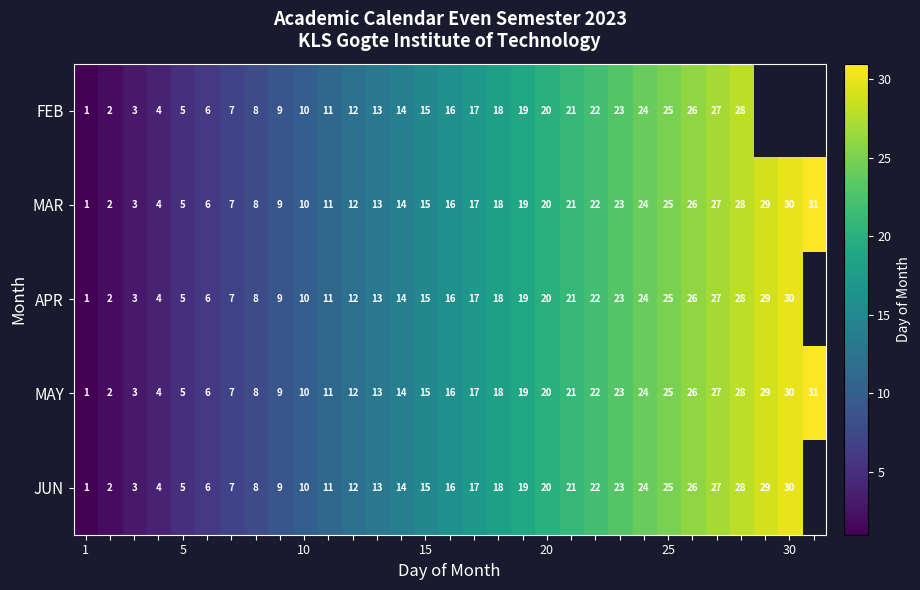

The value of MAR at 20 is 5. True or false?

False